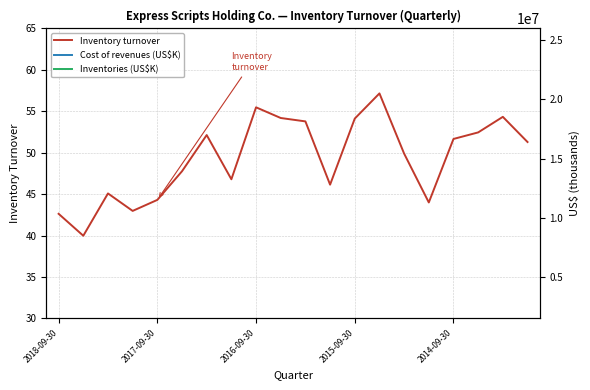

What are all the series names shown in the legend?

Inventory turnover, Cost of revenues (US$K), Inventories (US$K)